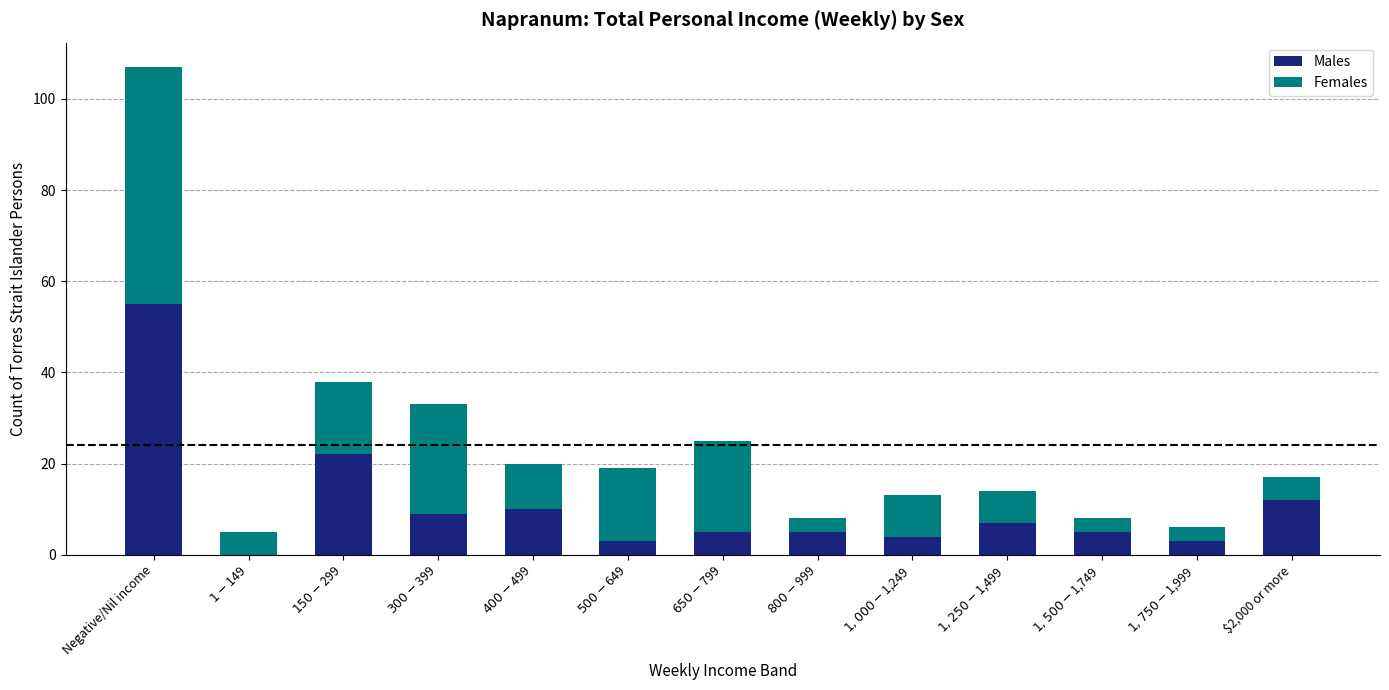

Are the bars horizontal?

No